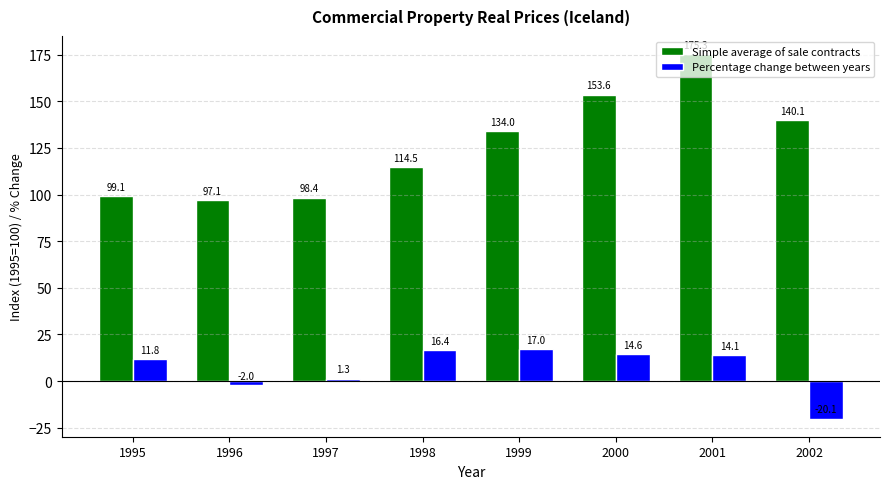

Where is Percentage change between years nearest to the value -1?

1996